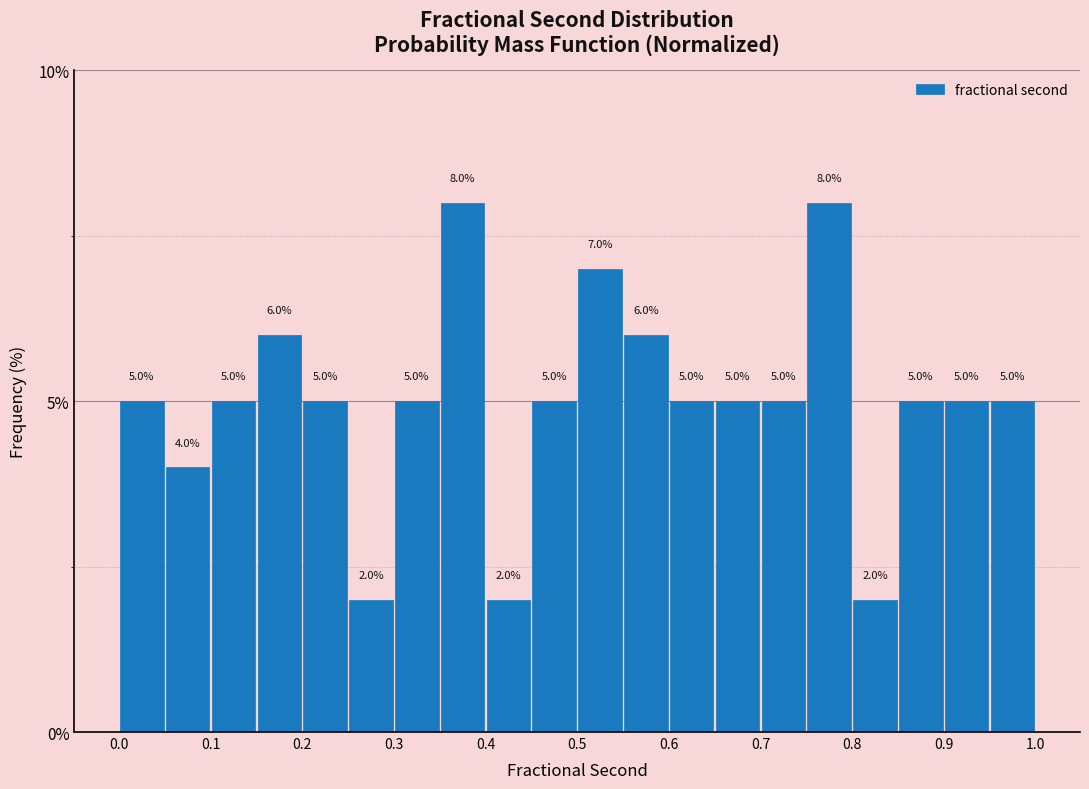

Reading left to right, list every bar in this chart as the range it spans on the x-axis followed by its height.

0.00 to 0.05: 5.0
0.05 to 0.10: 4.0
0.10 to 0.15: 5.0
0.15 to 0.20: 6.0
0.20 to 0.25: 5.0
0.25 to 0.30: 2.0
0.30 to 0.35: 5.0
0.35 to 0.40: 8.0
0.40 to 0.45: 2.0
0.45 to 0.50: 5.0
0.50 to 0.55: 7.0
0.55 to 0.60: 6.0
0.60 to 0.65: 5.0
0.65 to 0.70: 5.0
0.70 to 0.75: 5.0
0.75 to 0.80: 8.0
0.80 to 0.85: 2.0
0.85 to 0.90: 5.0
0.90 to 0.95: 5.0
0.95 to 1.00: 5.0